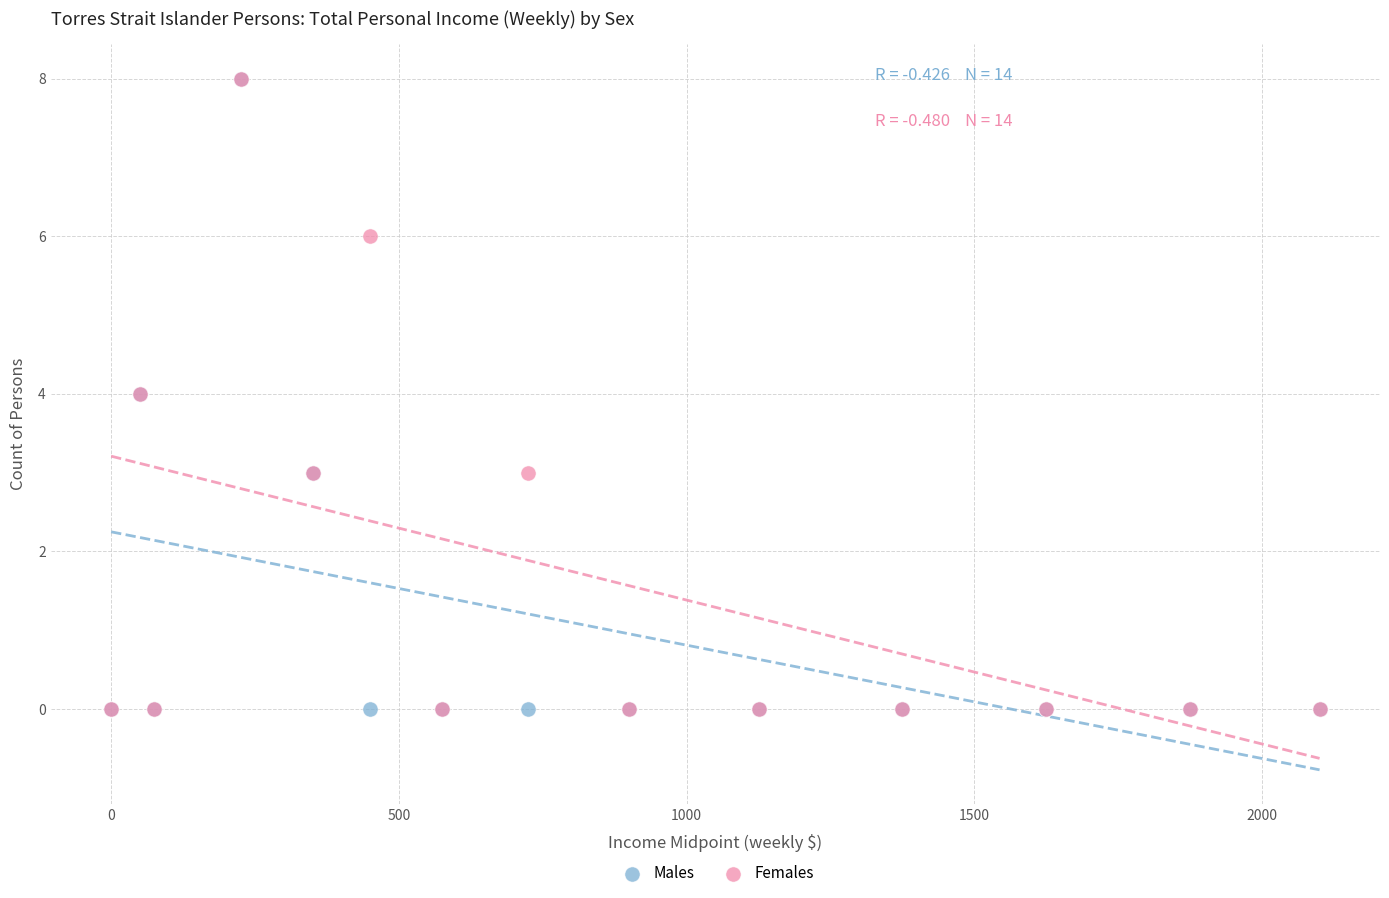

What are all the series names shown in the legend?

Males, Females